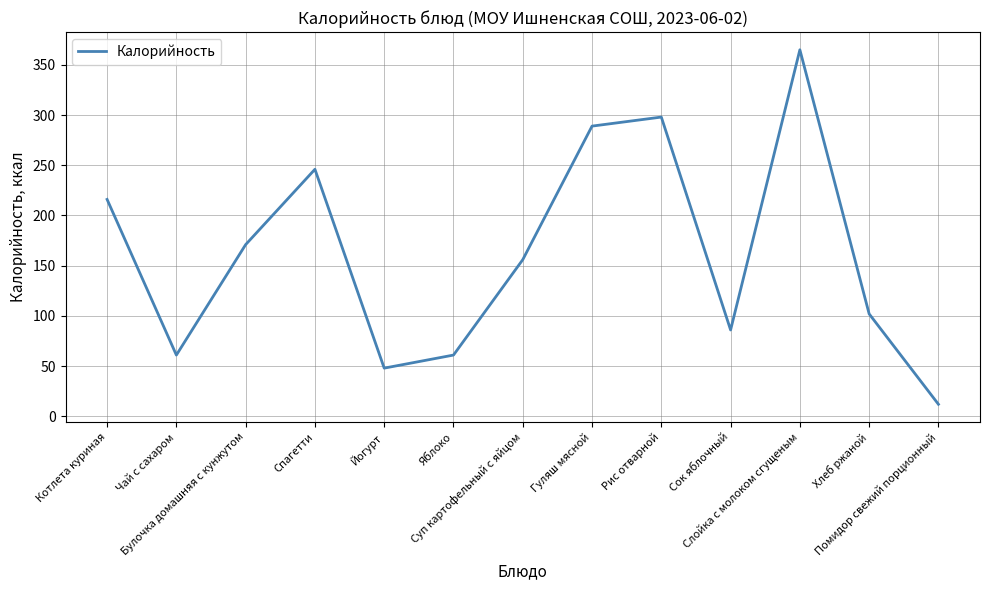

How many lines are shown in the chart?

1